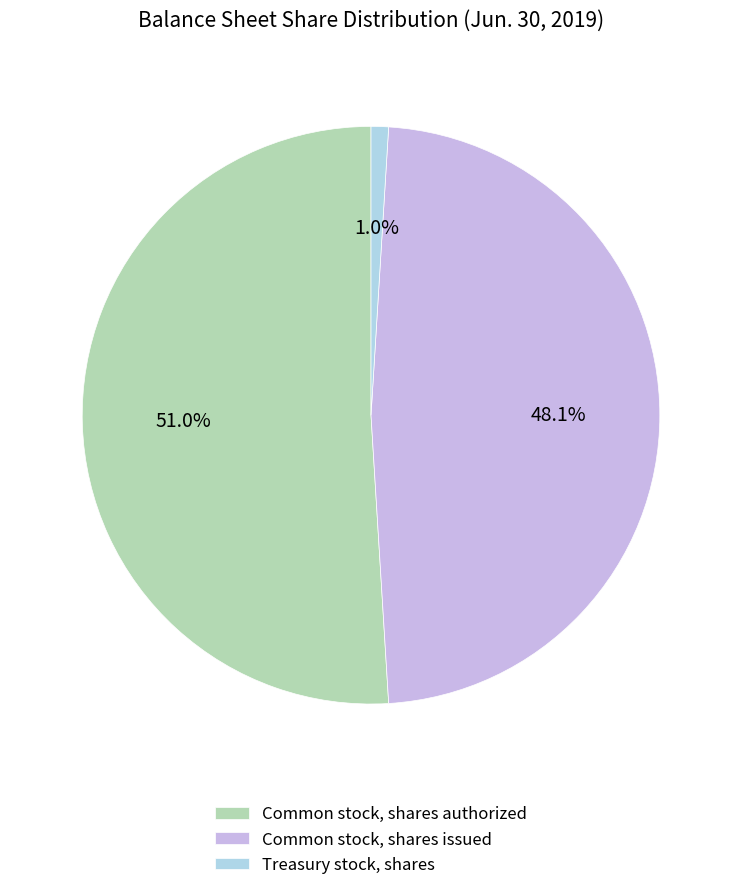

Count the number of slices in the pie.

3